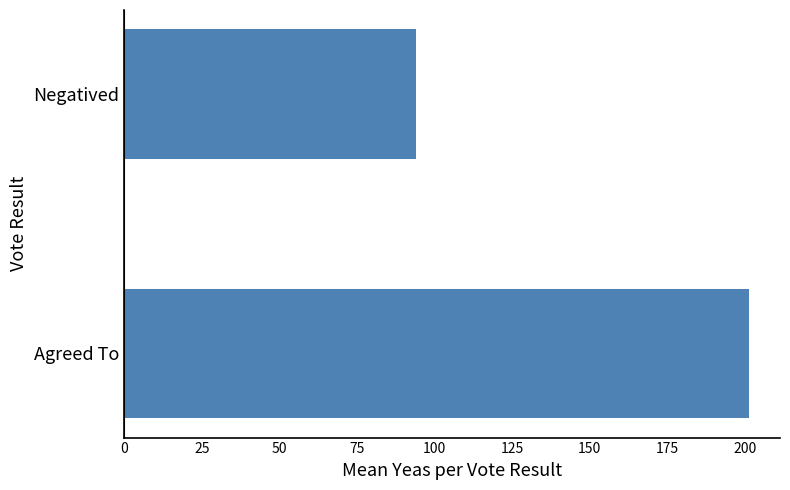

What is the difference between the maximum and minimum values?

107.4